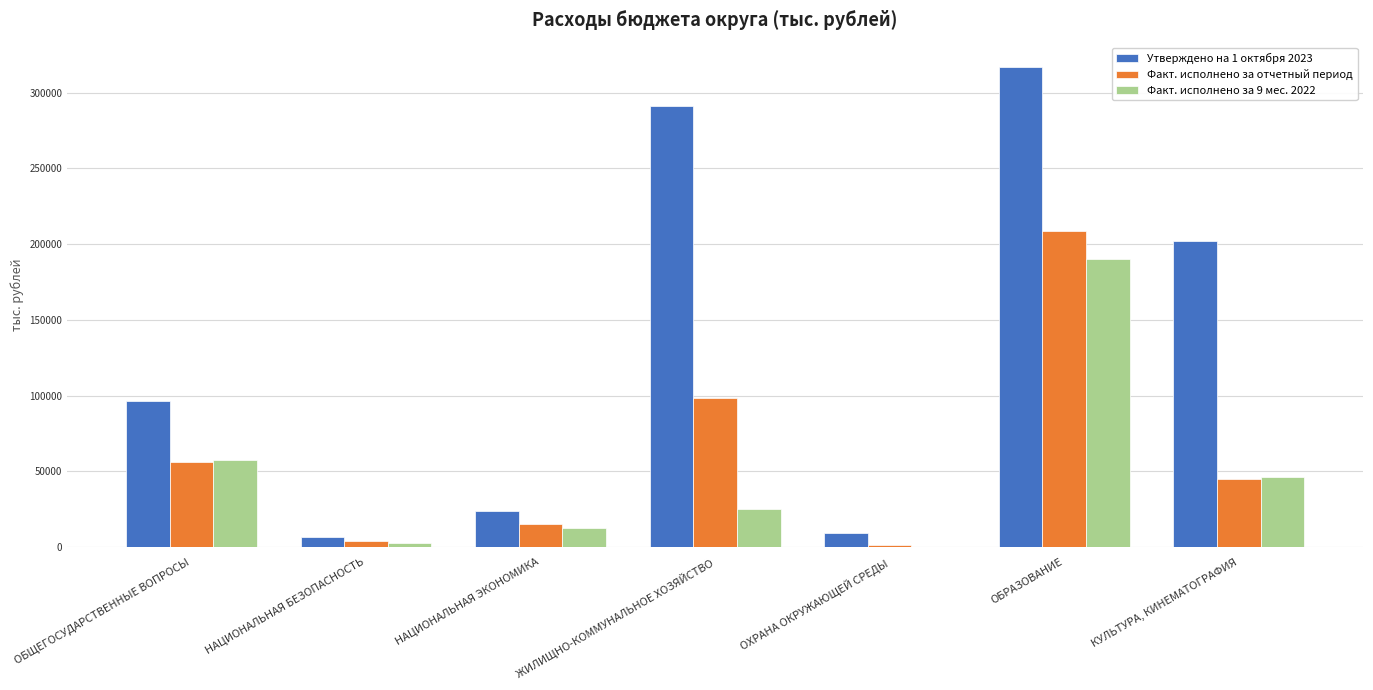

Is it true that Факт. исполнено за 9 мес. 2022 equals 19573.1 at ОБЩЕГОСУДАРСТВЕННЫЕ ВОПРОСЫ?

False